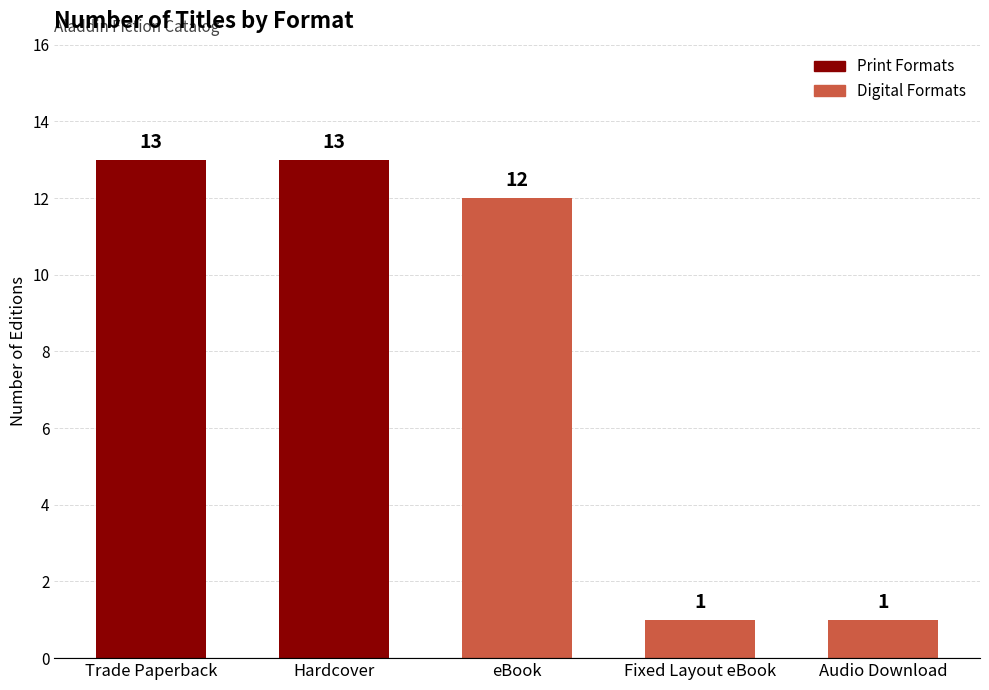

How many bars are there in total?

5